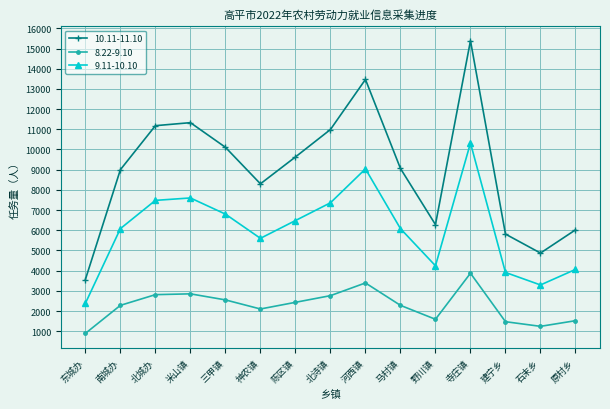

What are all the series names shown in the legend?

10.11-11.10, 8.22-9.10, 9.11-10.10